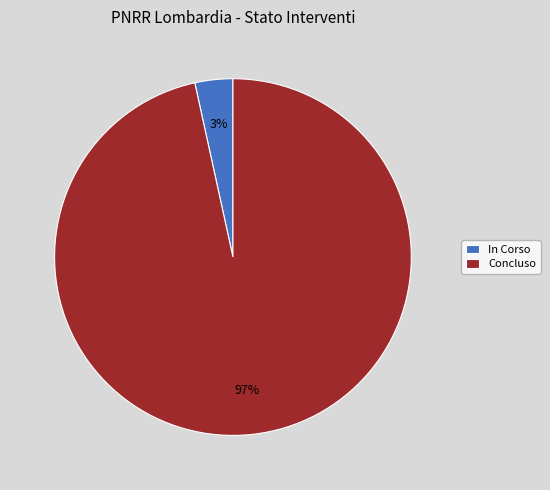

Is it true that Concluso is 88% of the pie?

False